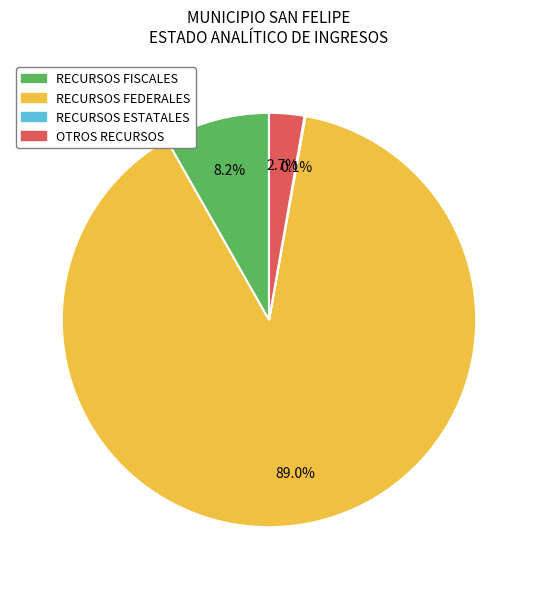

Does RECURSOS FEDERALES represent more than half of the total?

Yes